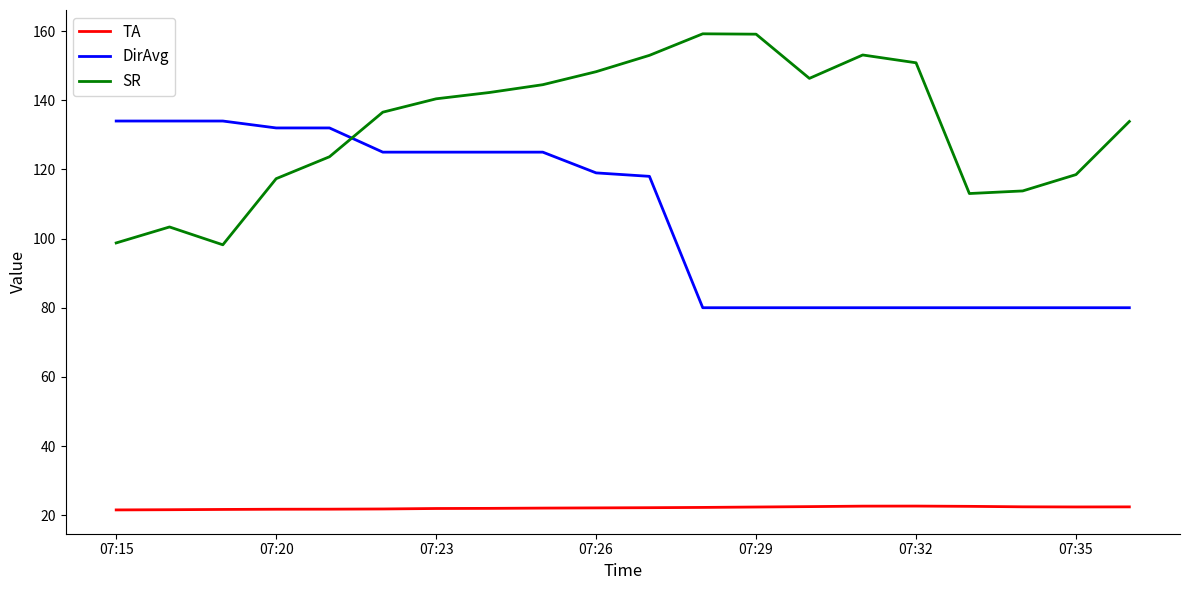

What is the greatest value displayed?

159.2